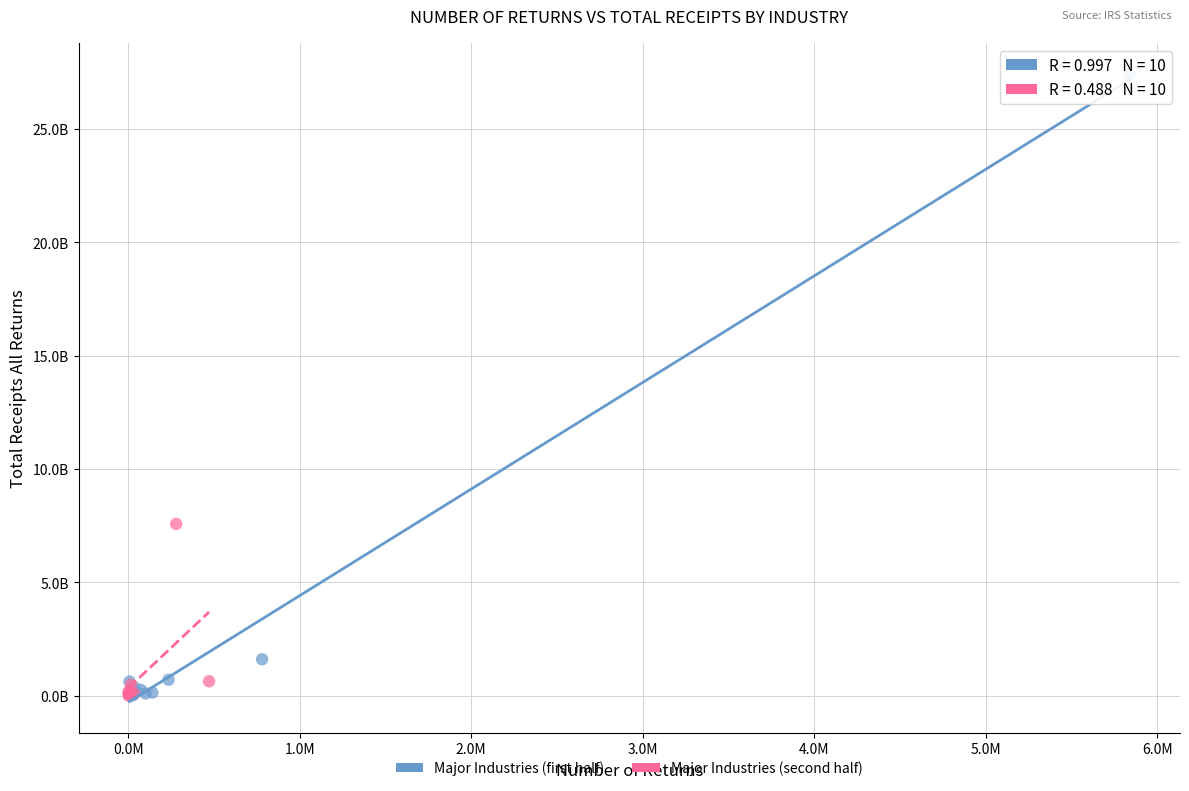

Which series reaches the maximum Y coordinate?

Major Industries (first half)